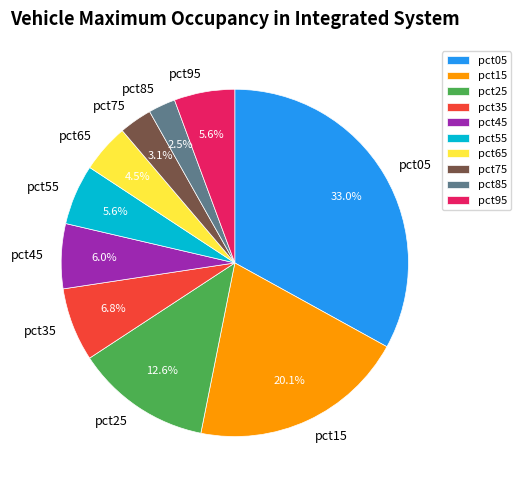

Between pct75 and pct15, which is larger?

pct15